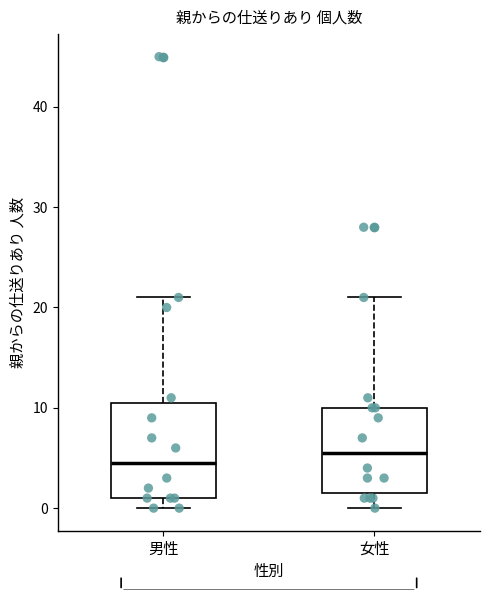

Reading left to right, transcribe this box plot: for each box, give where its median line is, the range the box spans, and where its two whiskers end, as read against the y-axis. The values are not printed on the chart, so give them approximately, as read against the axis.

男性: median 5, box 1 to 11, whiskers 0 to 21
女性: median 6, box 2 to 10, whiskers 0 to 21